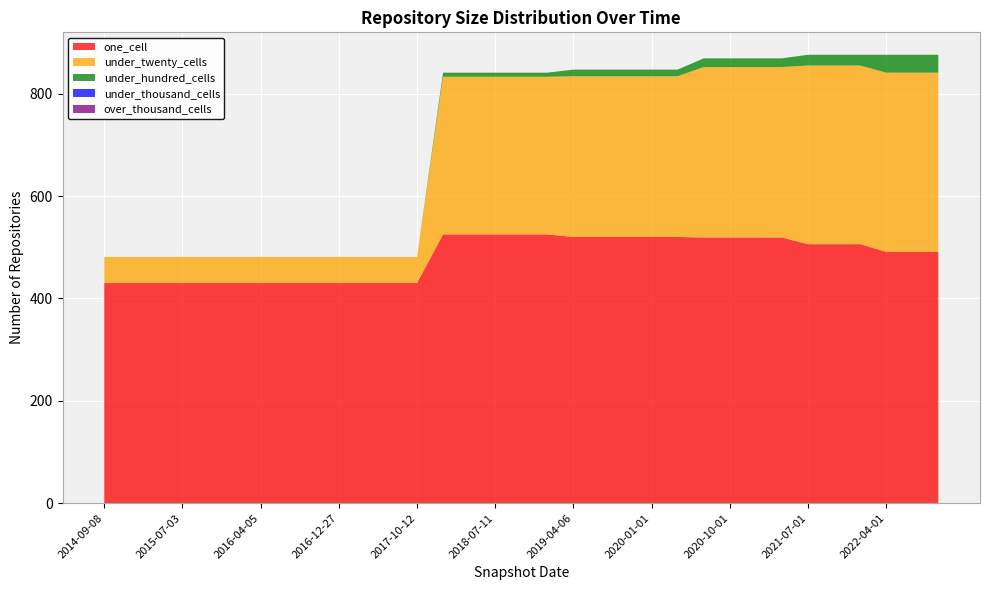

Reading left to right, list all the values displayed in this chart.

one_cell: 430	430	430	430	430	430	430	430	430	430	430	430	430	525	525	525	525	525	520	520	520	520	520	519	519	519	519	506	506	506	491	491	491
under_twenty_cells: 51	51	51	51	51	51	51	51	51	51	51	51	51	308	308	308	308	308	314	314	314	314	314	333	333	333	333	349	349	349	350	350	350
under_hundred_cells: 0	0	0	0	0	0	0	0	0	0	0	0	0	8	8	8	8	8	13	13	13	13	13	17	17	17	17	21	21	21	35	35	35
under_thousand_cells: 0	0	0	0	0	0	0	0	0	0	0	0	0	0	0	0	0	0	0	0	0	0	0	0	0	0	0	0	0	0	0	0	0
over_thousand_cells: 0	0	0	0	0	0	0	0	0	0	0	0	0	0	0	0	0	0	0	0	0	0	0	0	0	0	0	0	0	0	0	0	0